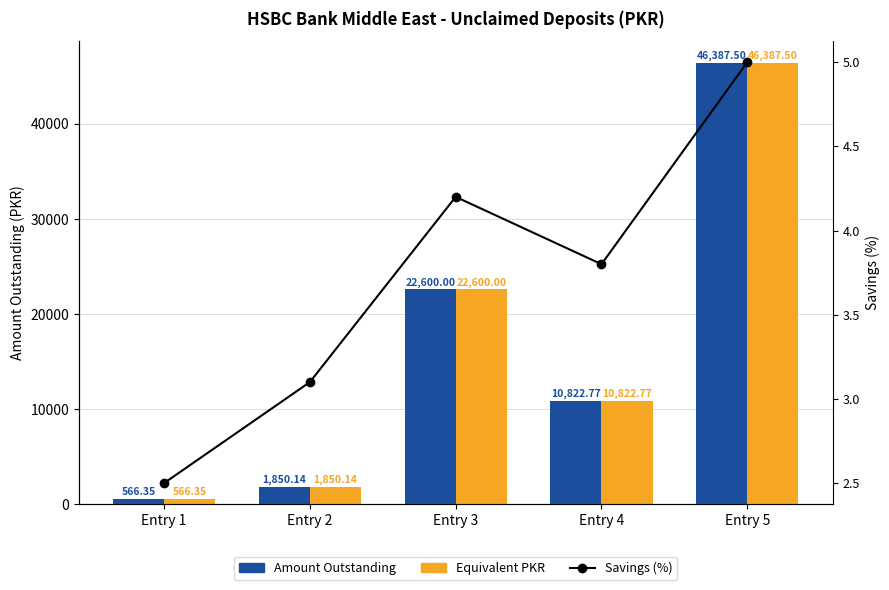

Is it true that Equivalent PKR equals 10822.8 at Entry 4?

True